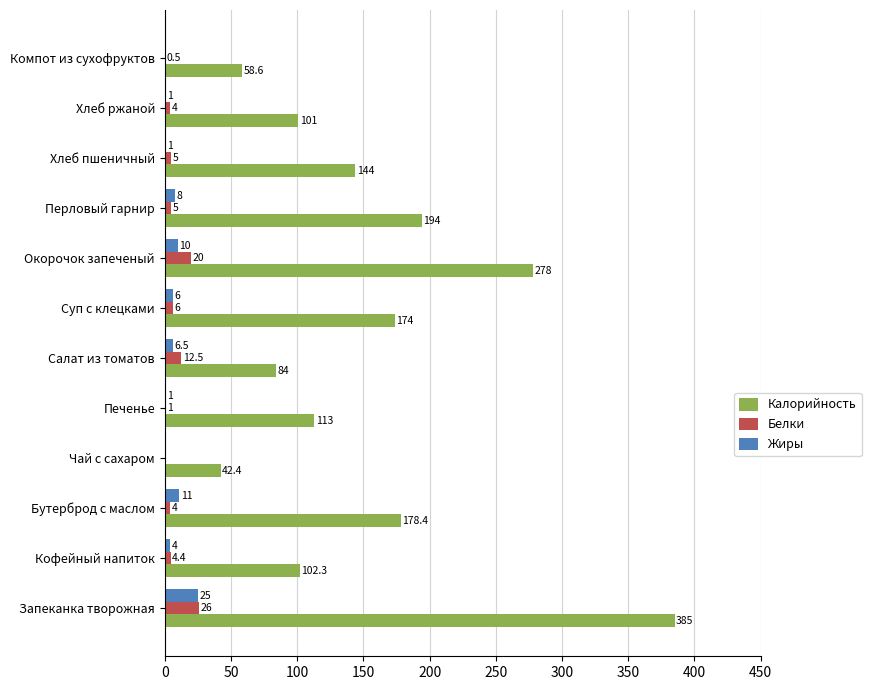

What value does the Жиры series have at Запеканка творожная?

25.0